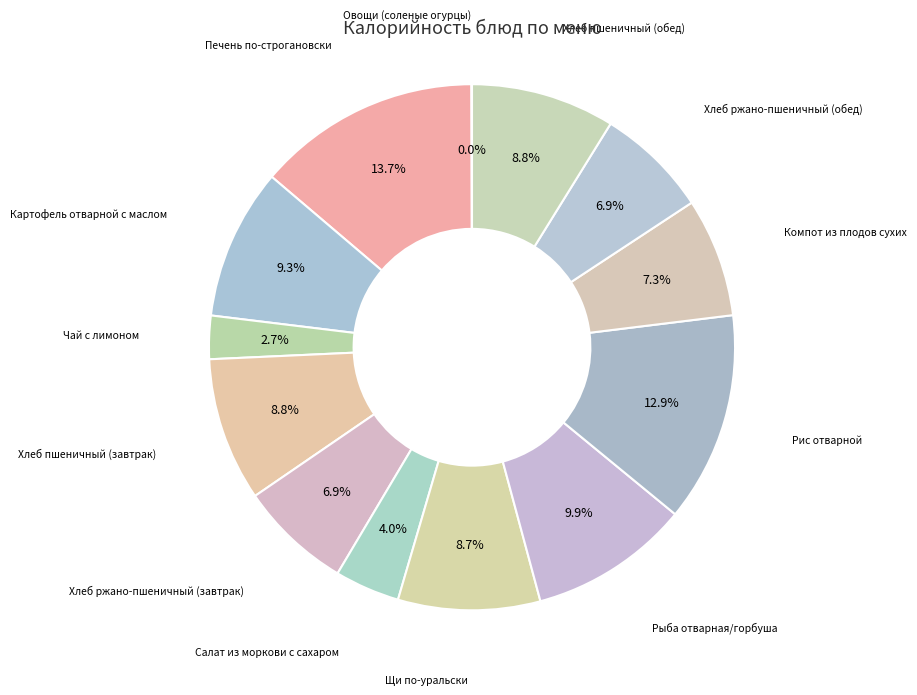

Rank the categories by value from lowest to highest.

Овощи (соленые огурцы), Чай с лимоном, Салат из моркови с сахаром, Хлеб ржано-пшеничный (завтрак), Хлеб ржано-пшеничный (обед), Компот из плодов сухих, Щи по-уральски, Хлеб пшеничный (завтрак), Хлеб пшеничный (обед), Картофель отварной с маслом, Рыба отварная/горбуша, Рис отварной, Печень по-строгановски